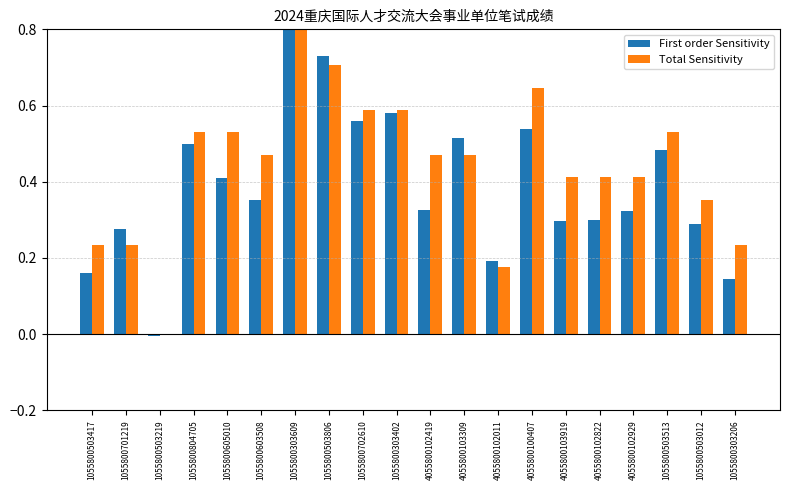

Rank the categories by First order Sensitivity value from lowest to highest.

1055800503219, 1055800303206, 1055800503417, 4055800102011, 1055800701219, 1055800503012, 4055800103919, 4055800102822, 4055800102929, 4055800102419, 1055800603508, 1055800605010, 1055800503513, 1055800804705, 4055800103309, 4055800100407, 1055800702610, 1055800303402, 1055800503806, 1055800303609